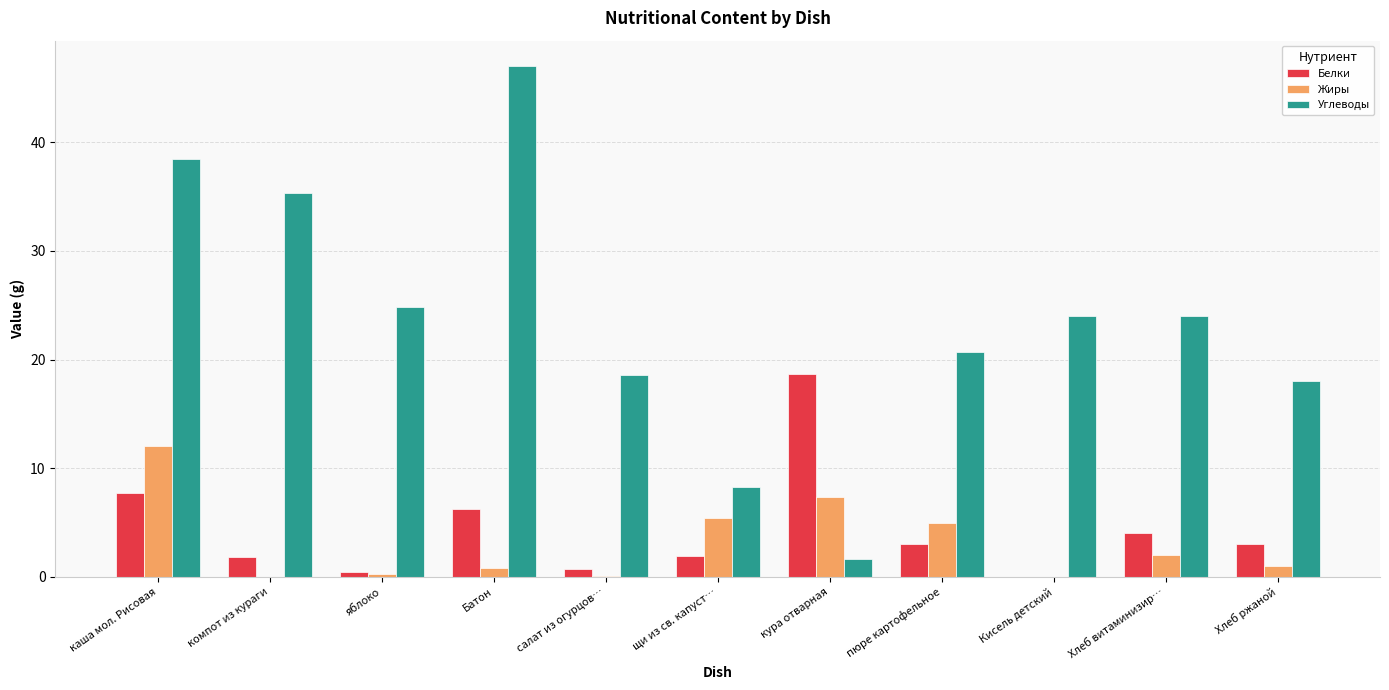

Is it true that Жиры equals 1.0 at Хлеб ржаной?

True